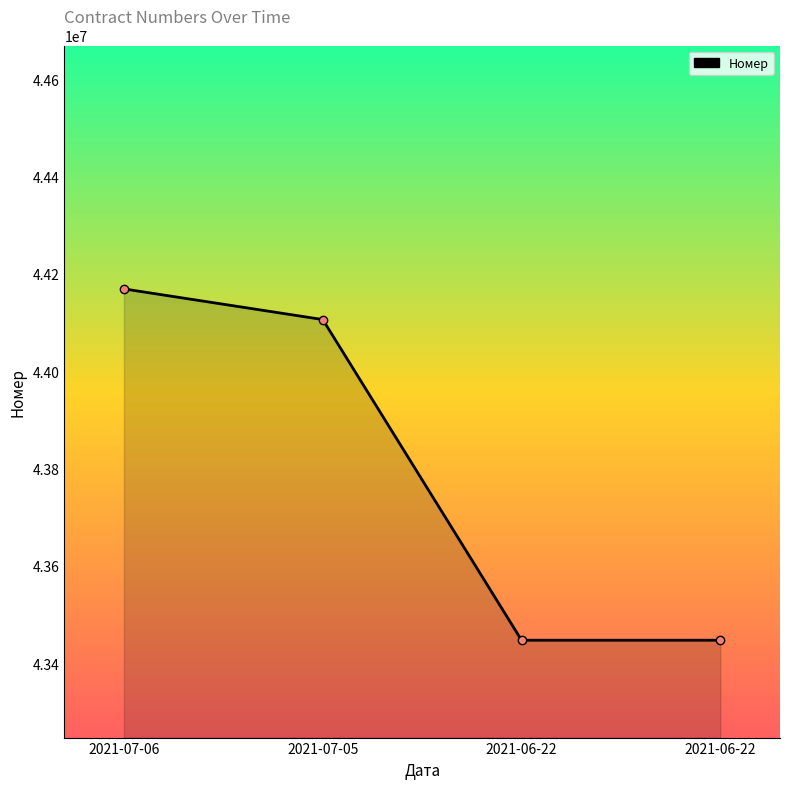

How many categories are shown in the chart?

4